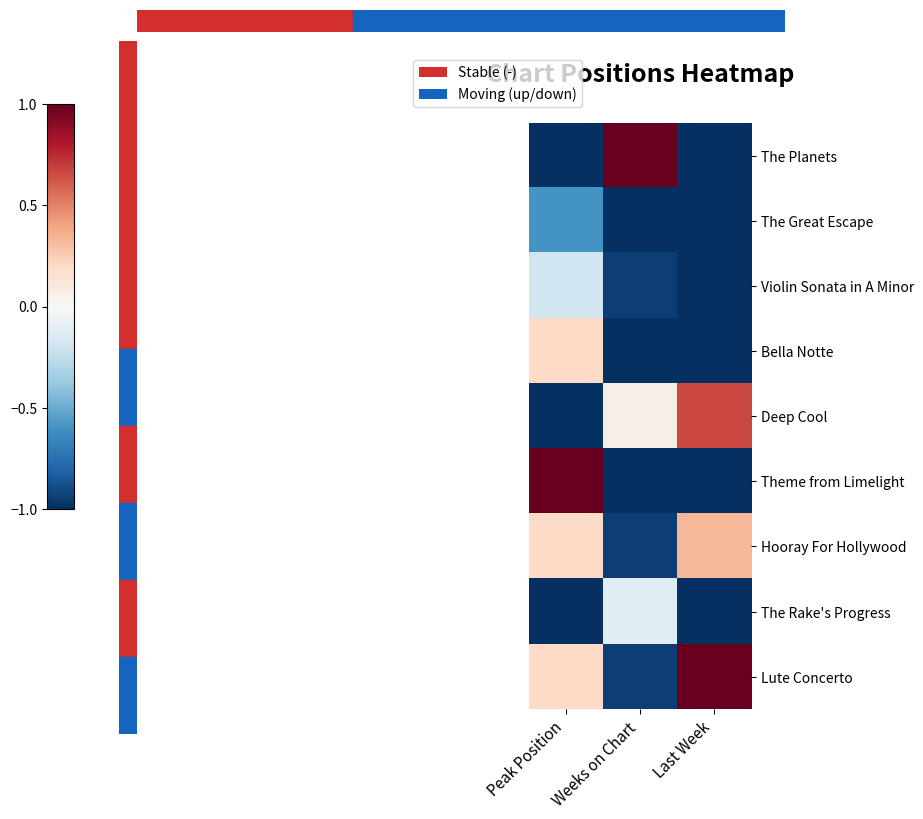

Rank the series by their maximum value, from highest to lowest.

The Planets, Theme from Limelight, Lute Concerto, Deep Cool, Hooray For Hollywood, Bella Notte, The Rake's Progress, Violin Sonata in A Minor, The Great Escape